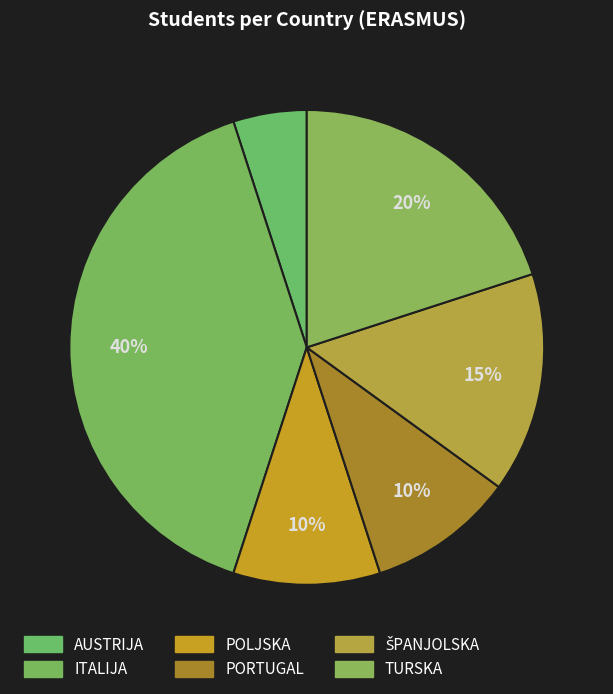

How many segments does this pie chart have?

6